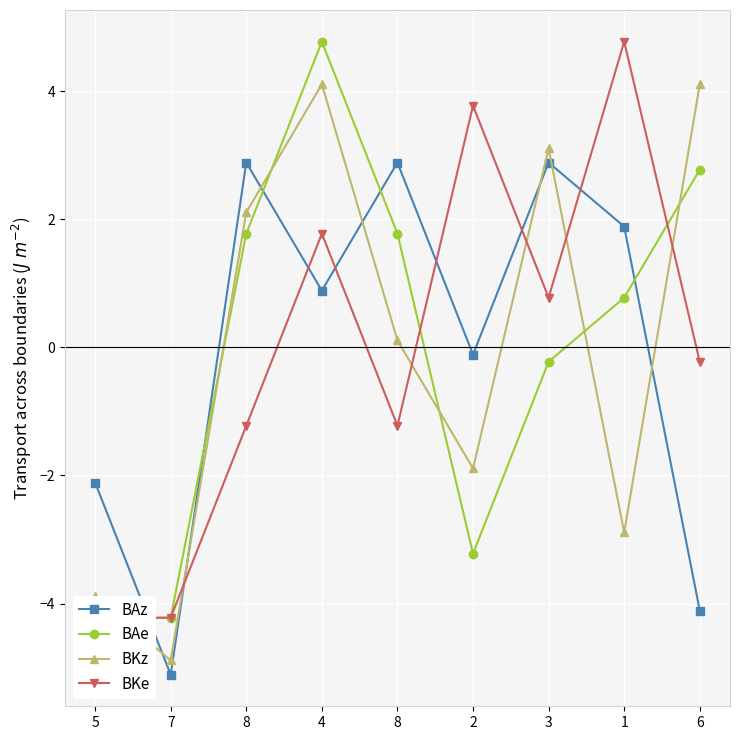

At which category is the sum across all series the highest?

4